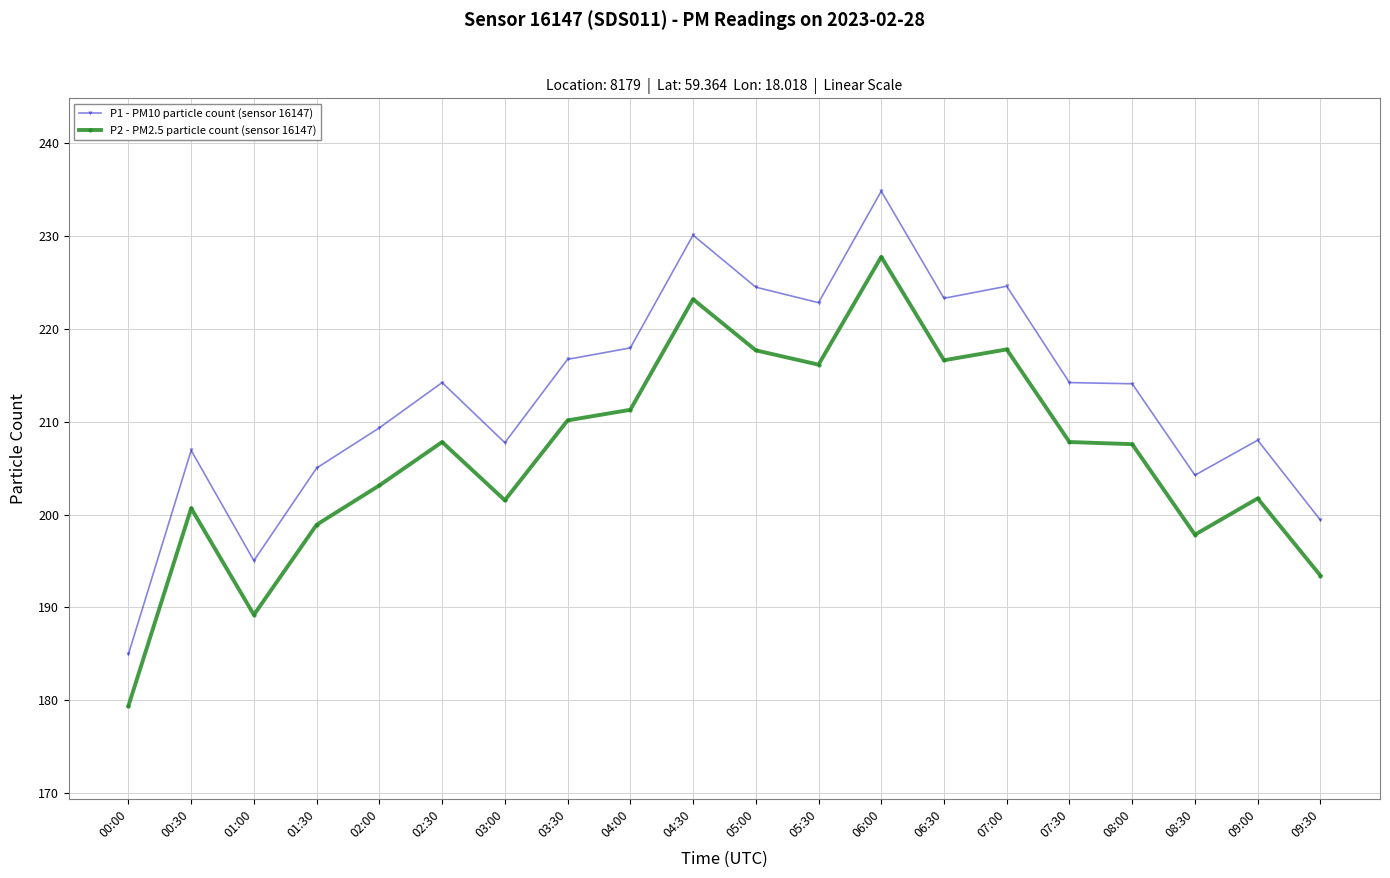

True or false: P2 - PM2.5 particle count (sensor 16147) has a value of 57.9 at 04:30.

False